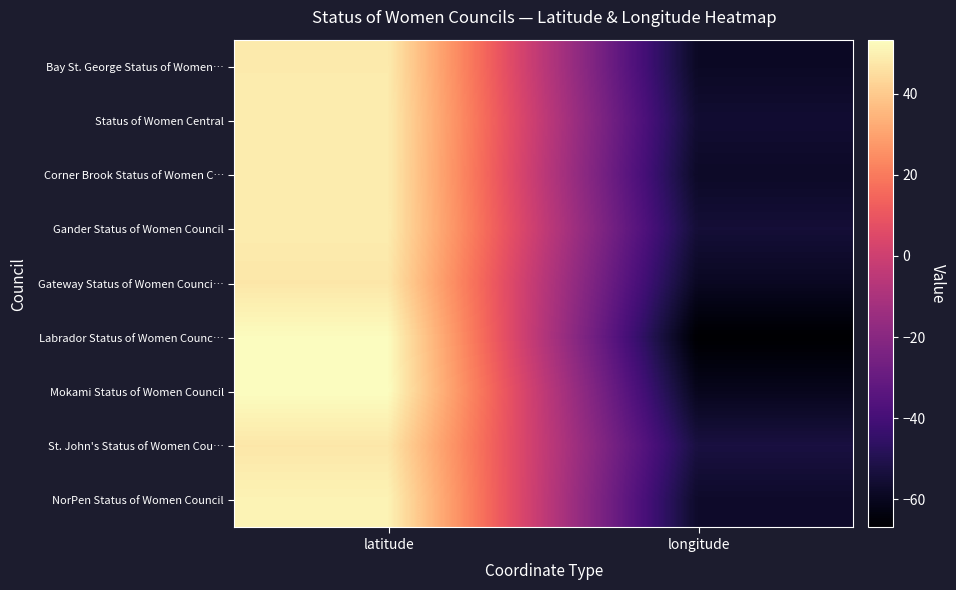

How many data points does each series have?

2